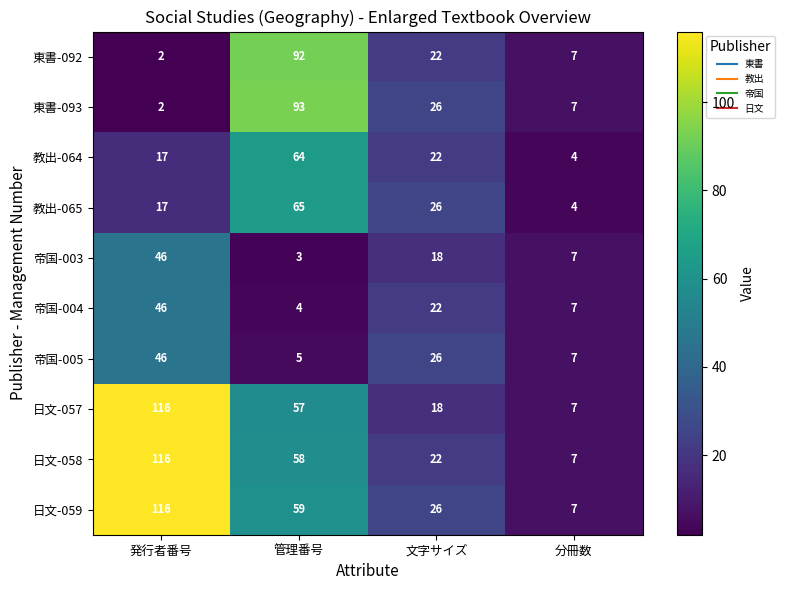

At how many categories does at least one series exceed 56?

2